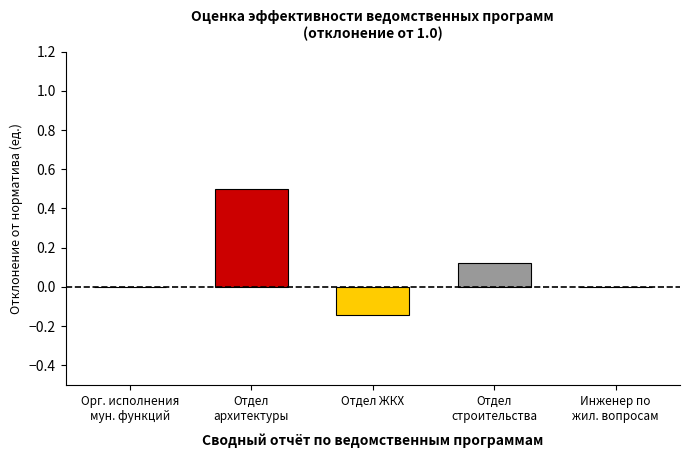

What is the sum of all values?

0.5